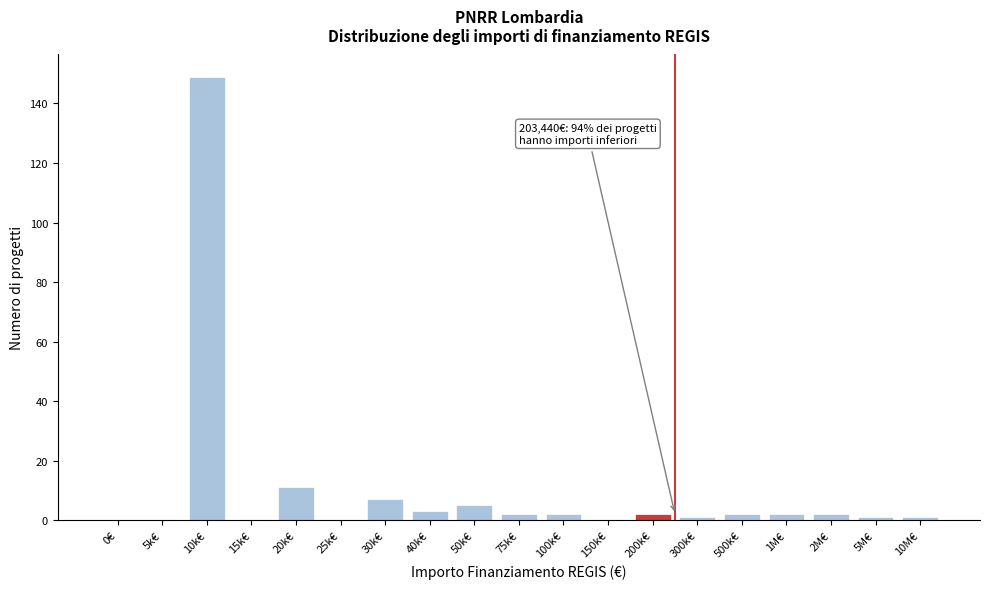

Reading left to right, list all the values displayed in this chart.

0€=0	5k€=0	10k€=149	15k€=0	20k€=11	25k€=0	30k€=7	40k€=3	50k€=5	75k€=2	100k€=2	150k€=0	200k€=2	300k€=1	500k€=2	1M€=2	2M€=2	5M€=1	10M€=1